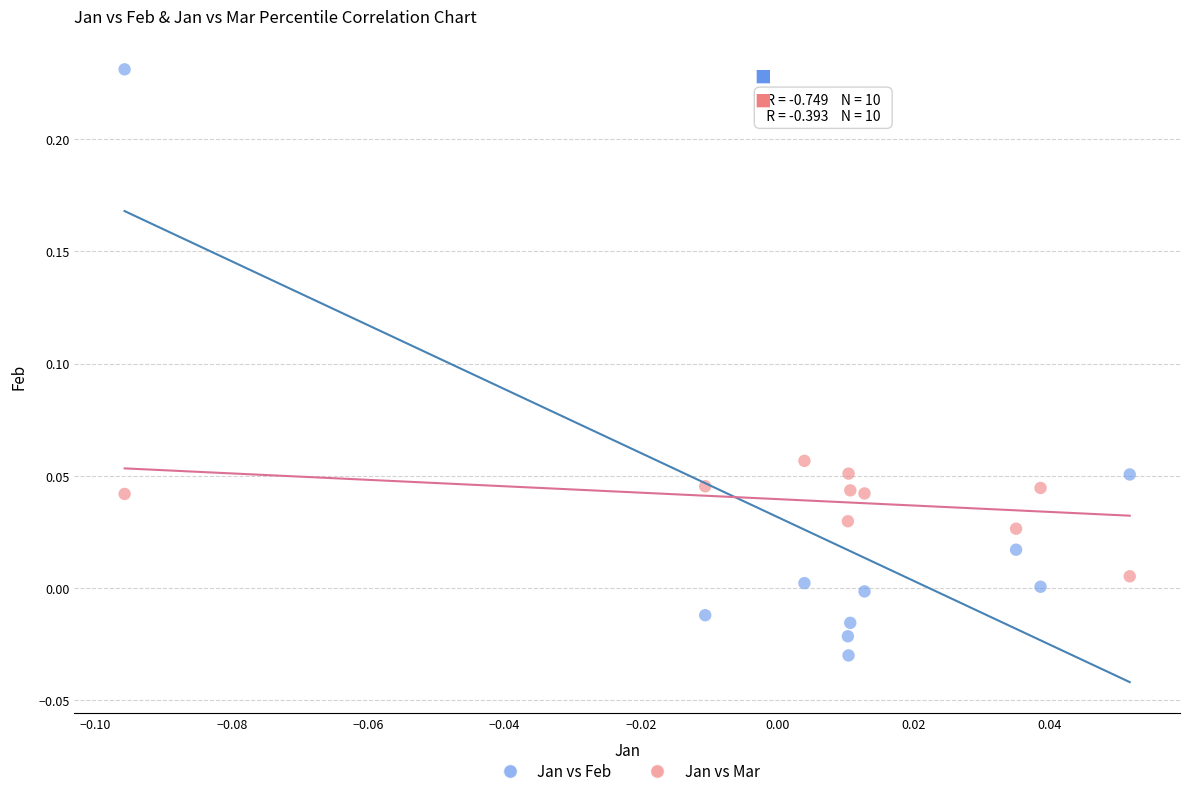

Across all data points, what is the range of Y values (max minus min)?

0.3